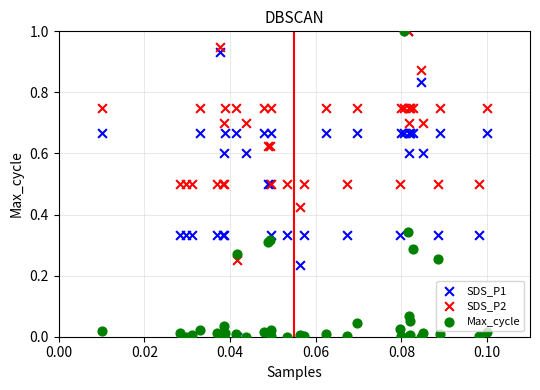

What are all the series names shown in the legend?

SDS_P1, SDS_P2, Max_cycle